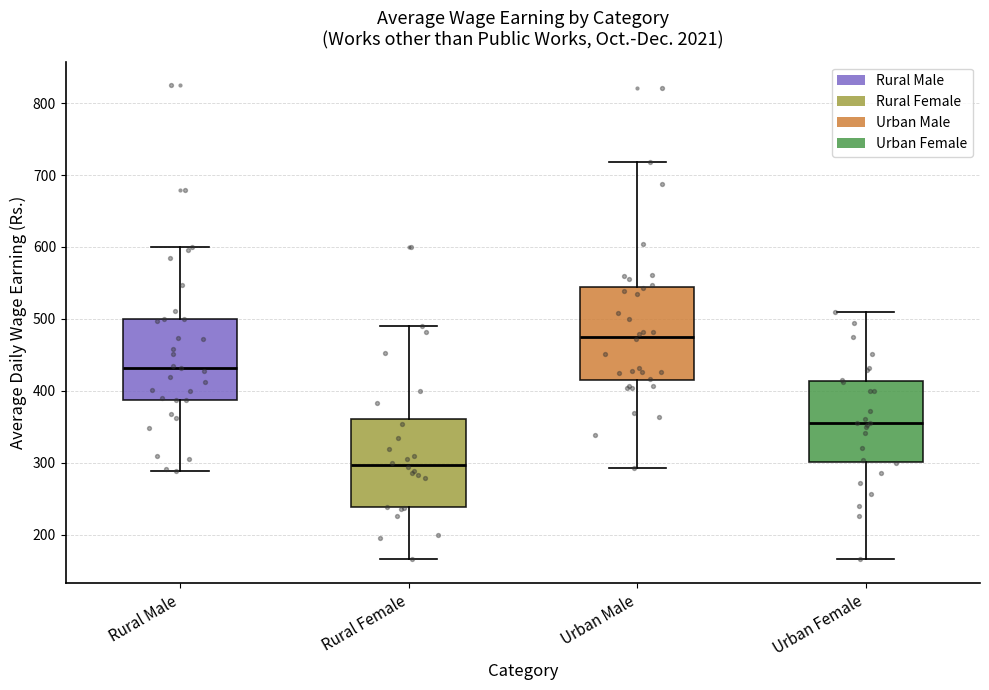

Where does the median line of the box for Urban Male sit on the y-axis? The values are not printed on the chart, so give them approximately, as read against the axis.

480